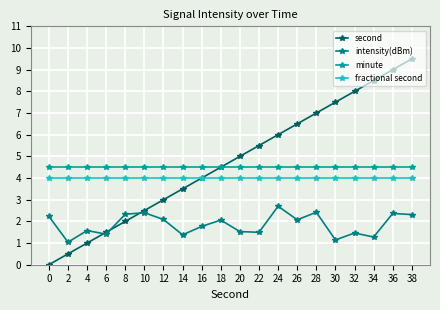

What is the spread (max minus min) of values at 16?

2.7